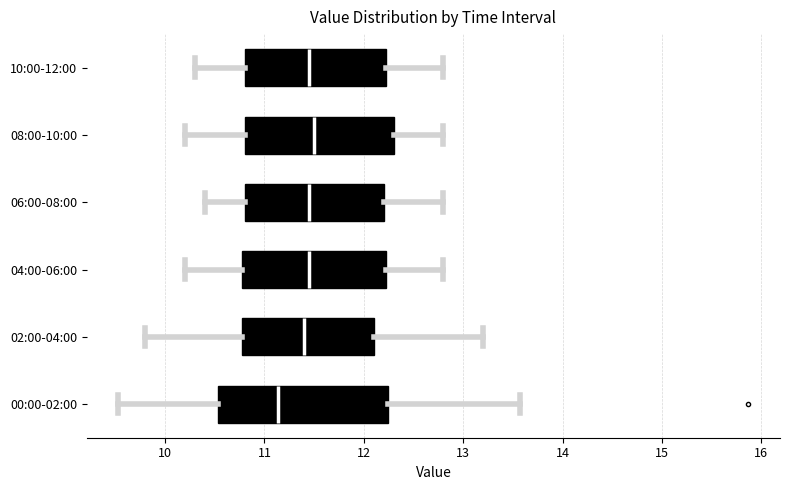

Reading bottom to top, transcribe this box plot: for each box, give where its median line is, the range the box spans, and where its two whiskers end, as read against the x-axis. The values are not printed on the chart, so give them approximately, as read against the axis.

00:00-02:00: median 11.1, box 10.5 to 12.2, whiskers 9.5 to 13.6
02:00-04:00: median 11.4, box 10.8 to 12.1, whiskers 9.8 to 13.2
04:00-06:00: median 11.5, box 10.8 to 12.2, whiskers 10.2 to 12.8
06:00-08:00: median 11.5, box 10.8 to 12.2, whiskers 10.4 to 12.8
08:00-10:00: median 11.5, box 10.8 to 12.3, whiskers 10.2 to 12.8
10:00-12:00: median 11.5, box 10.8 to 12.2, whiskers 10.3 to 12.8